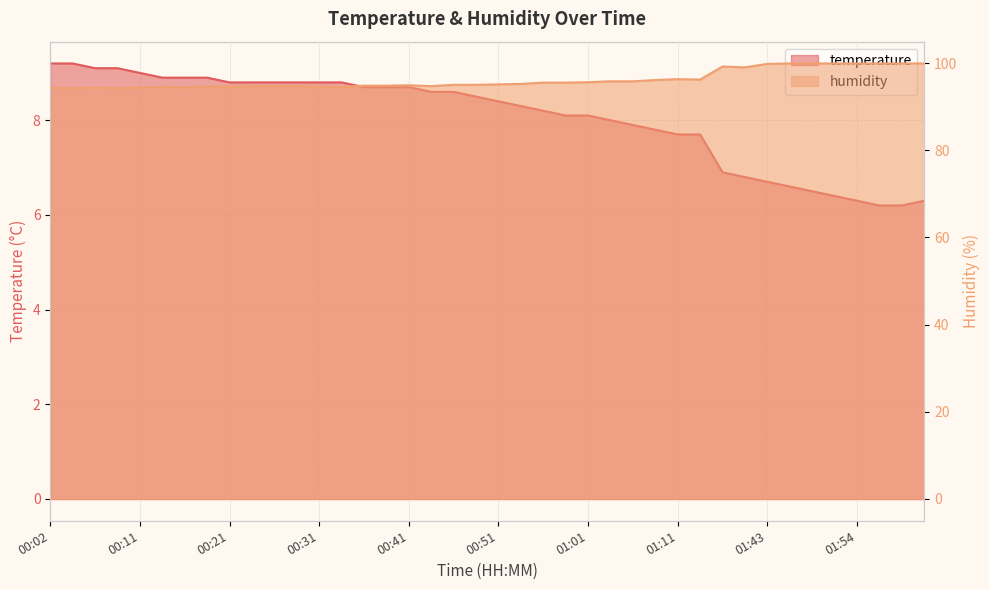

In humidity, how many points are lower than both neighbors (excluding endpoints)?

7